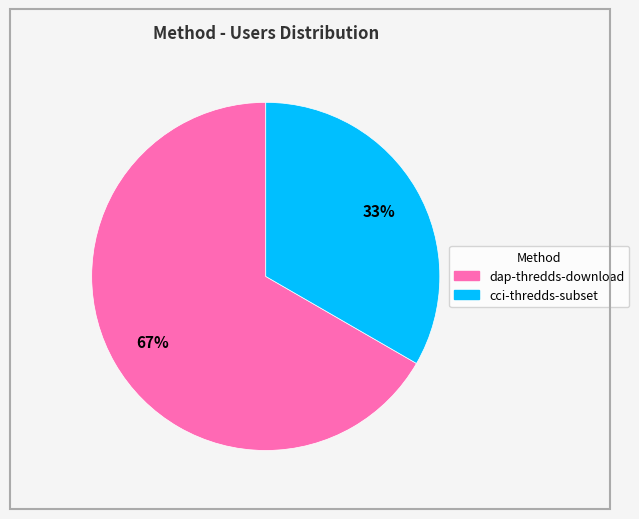

Approximately how many times larger is the value at cci-thredds-subset compared to dap-thredds-download?

0.5